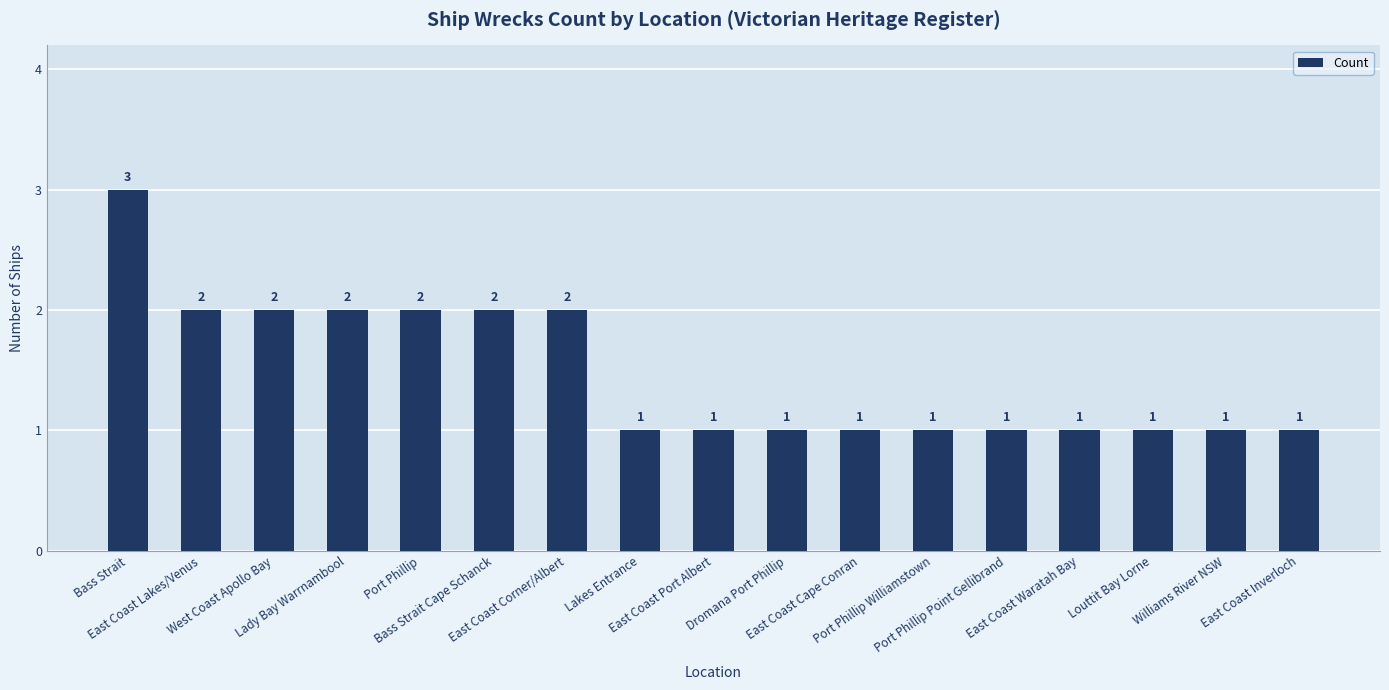

What is the greatest value displayed?

3